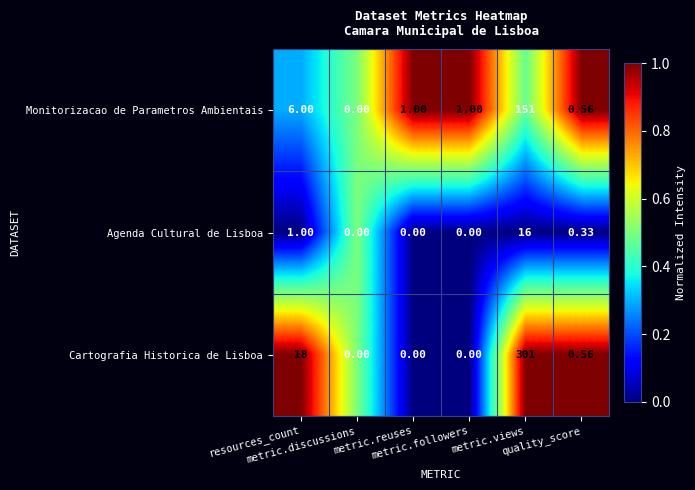

Which series has the largest range (max minus min)?

Cartografia Historica de Lisboa